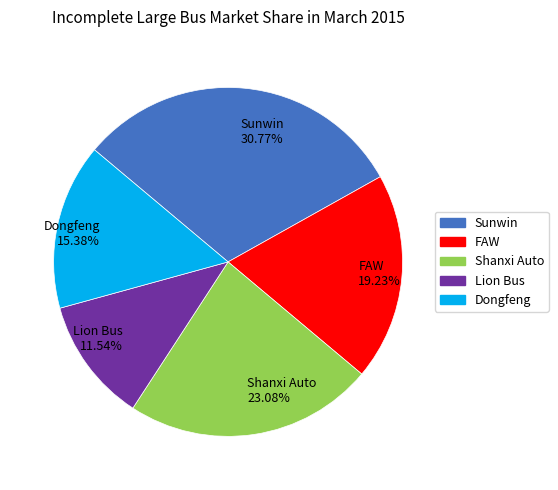

What is the ratio of the value at Dongfeng 15.38% to the value at Shanxi Auto 23.08%?

0.7